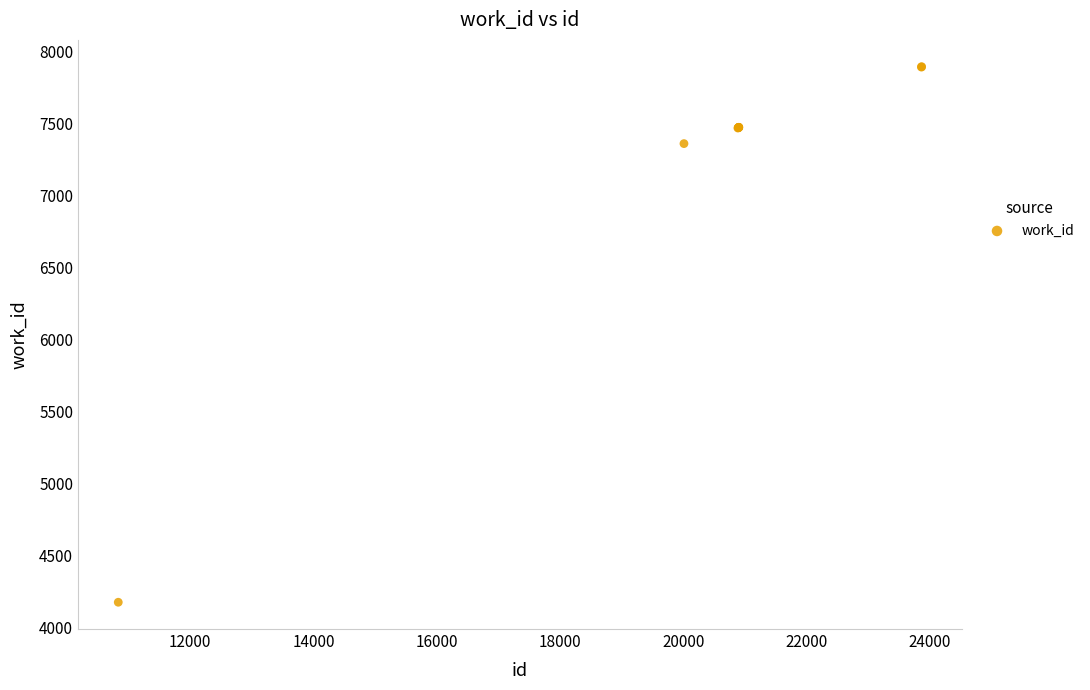

What Y value in the scatter plot is closest to 6033?

7358